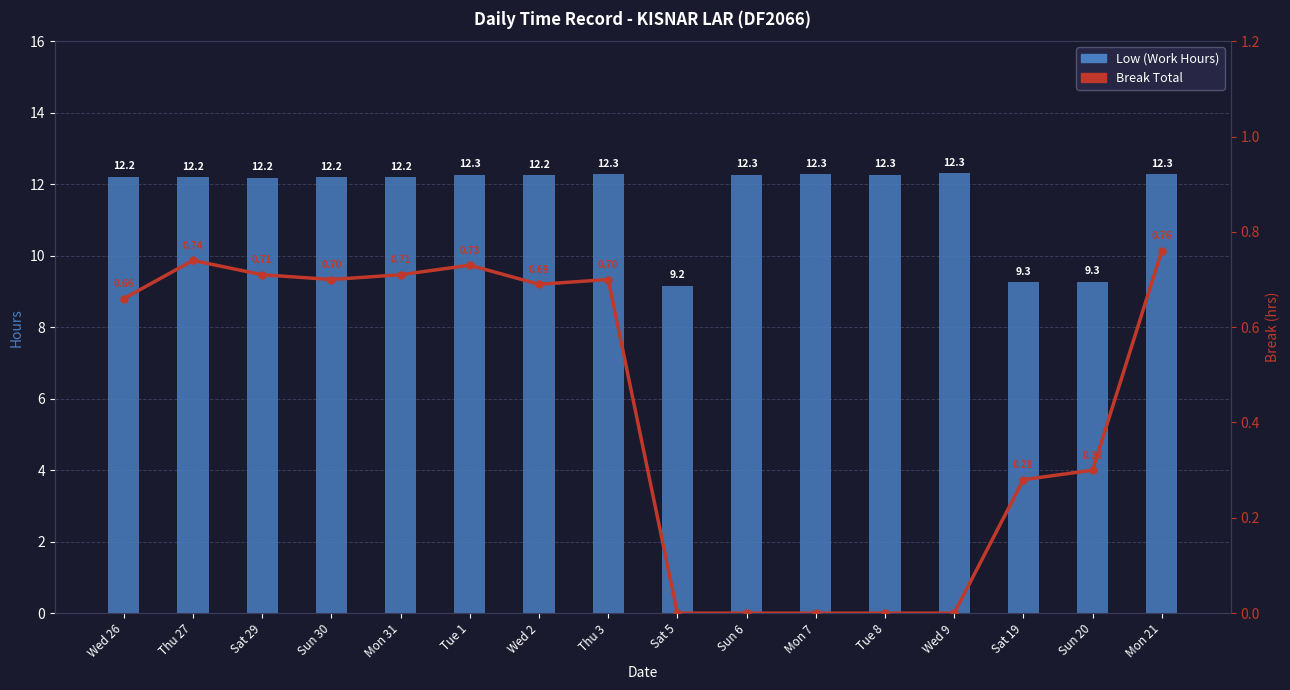

Is it true that Break Total equals 1.1 at Wed 2?

False